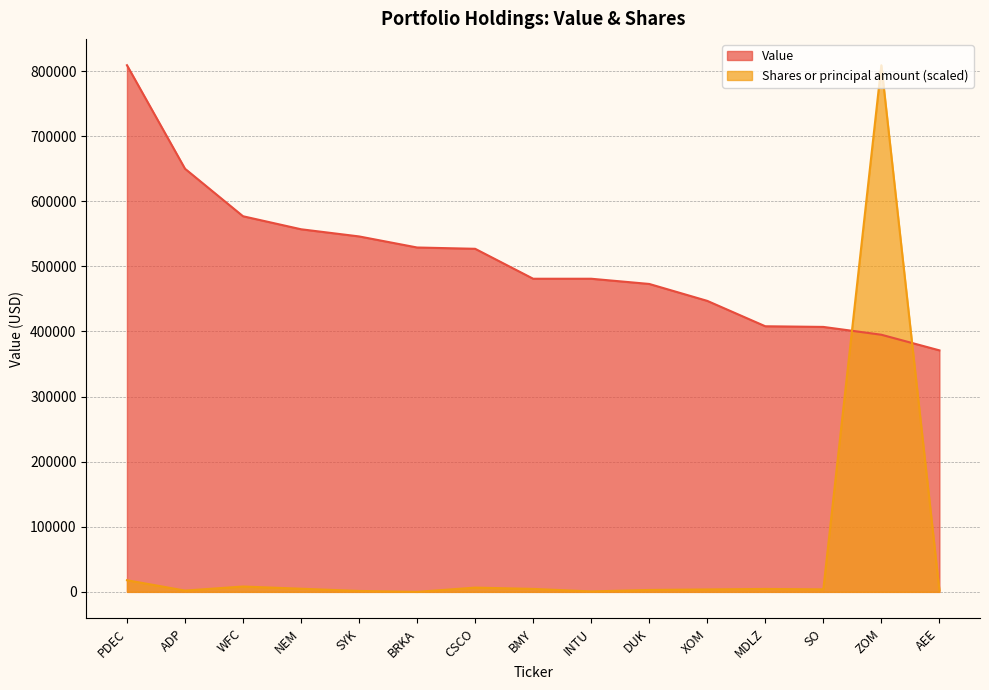

What are all the series names shown in the legend?

Value, Shares or principal amount (scaled)